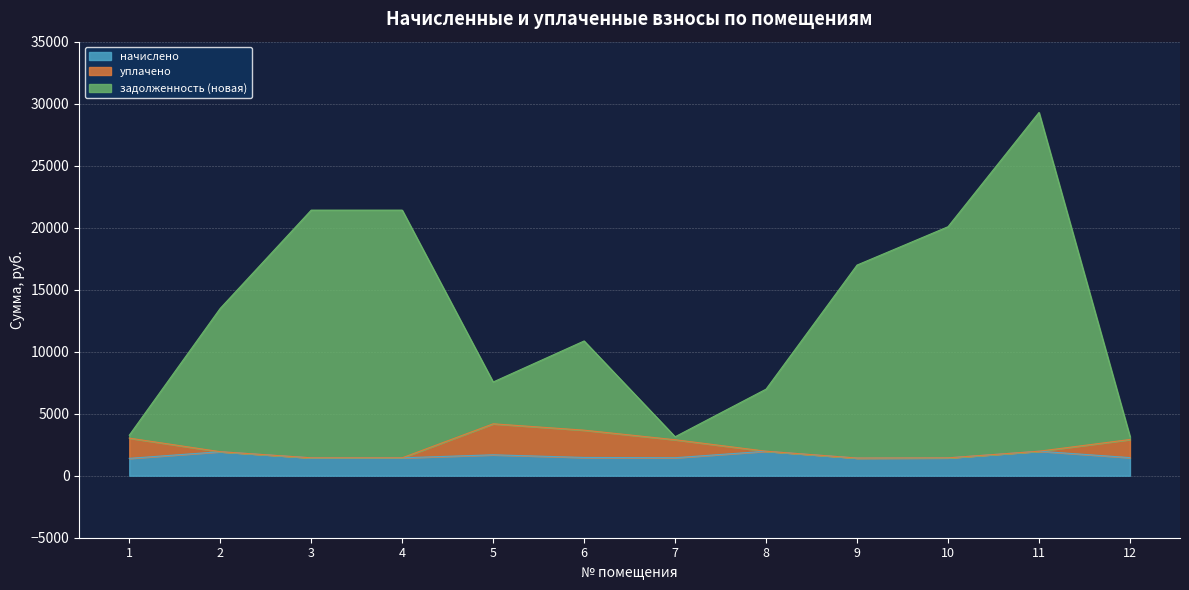

What are all the series names shown in the legend?

начислено, уплачено, задолженность (новая)